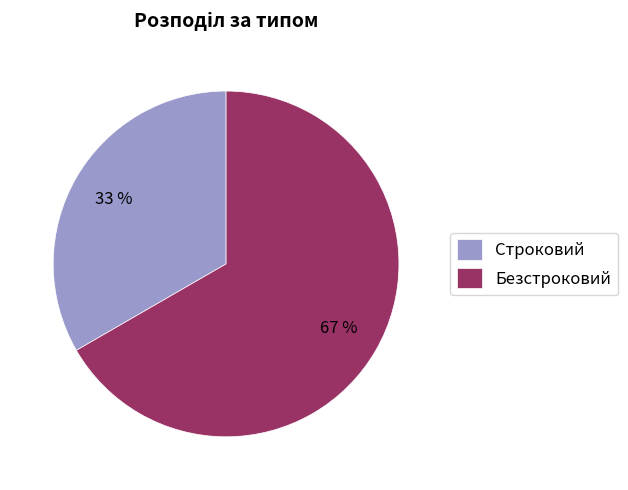

To the nearest percent, what portion does Строковий represent?

33%